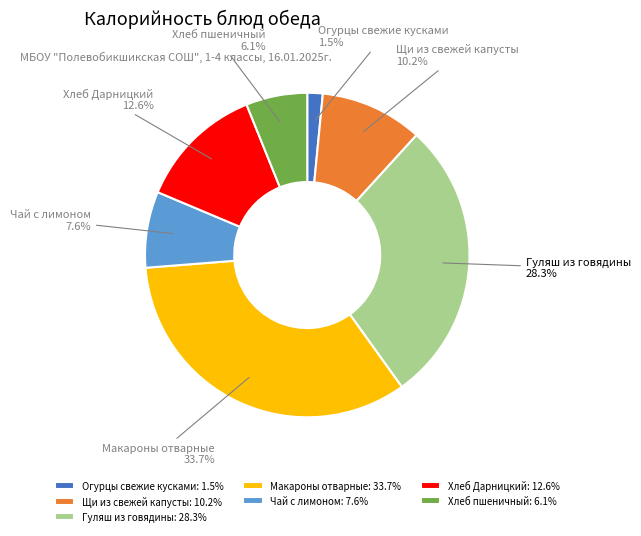

What is the smallest slice in the pie chart?

Огурцы свежие кусками